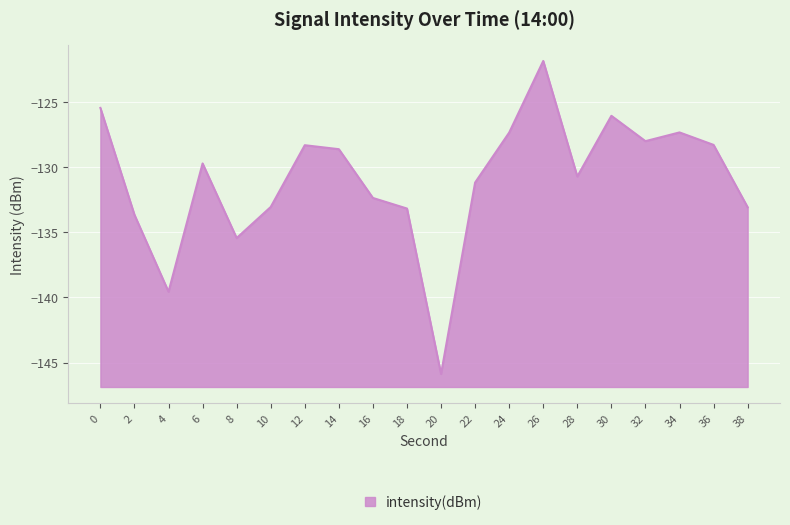

List the labels in order of value, smallest first.

20, 4, 8, 2, 18, 38, 10, 16, 22, 28, 6, 14, 12, 36, 32, 24, 34, 30, 0, 26